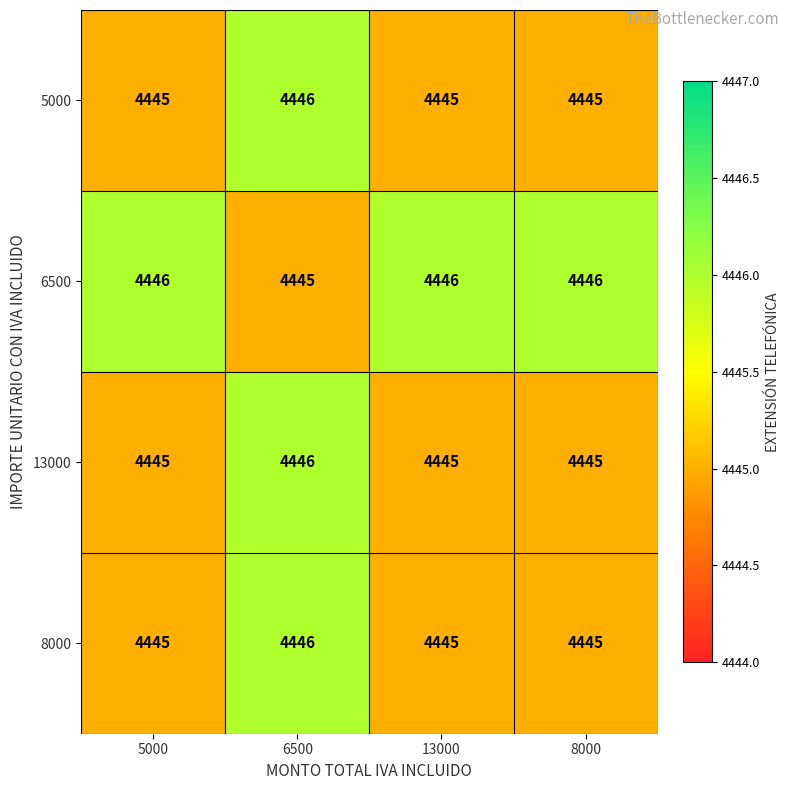

Count the 13000 values in the range 4445 to 4446.

4